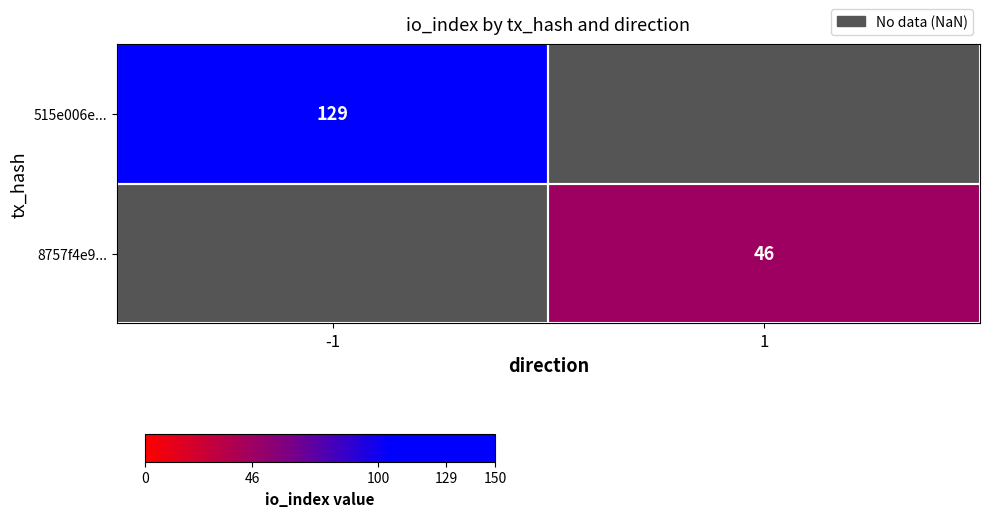

True or false: 515e006e... has a value of 129 at -1.

True